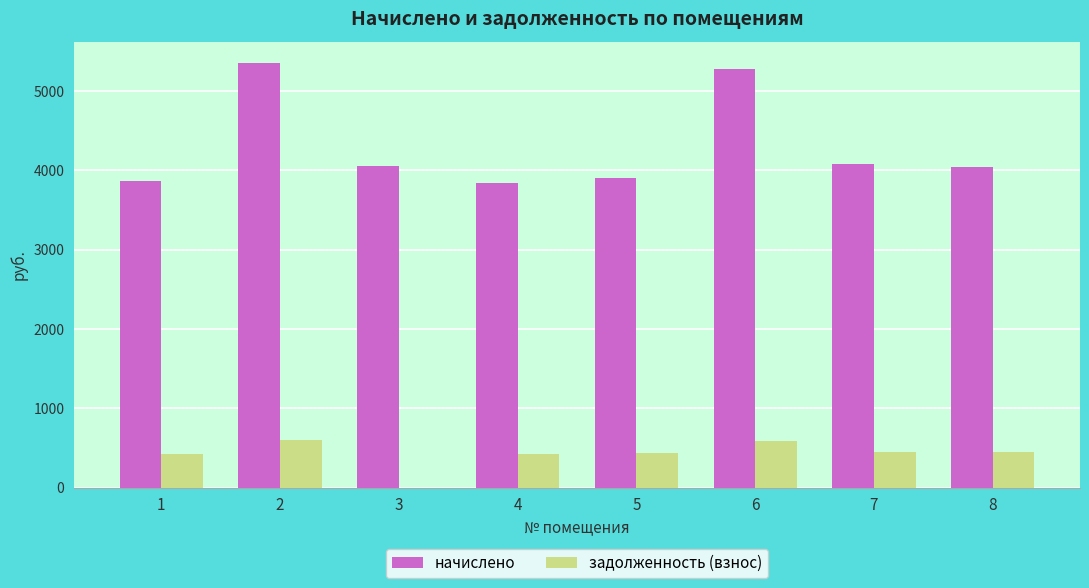

At which label is начислено closest to 4598?

7